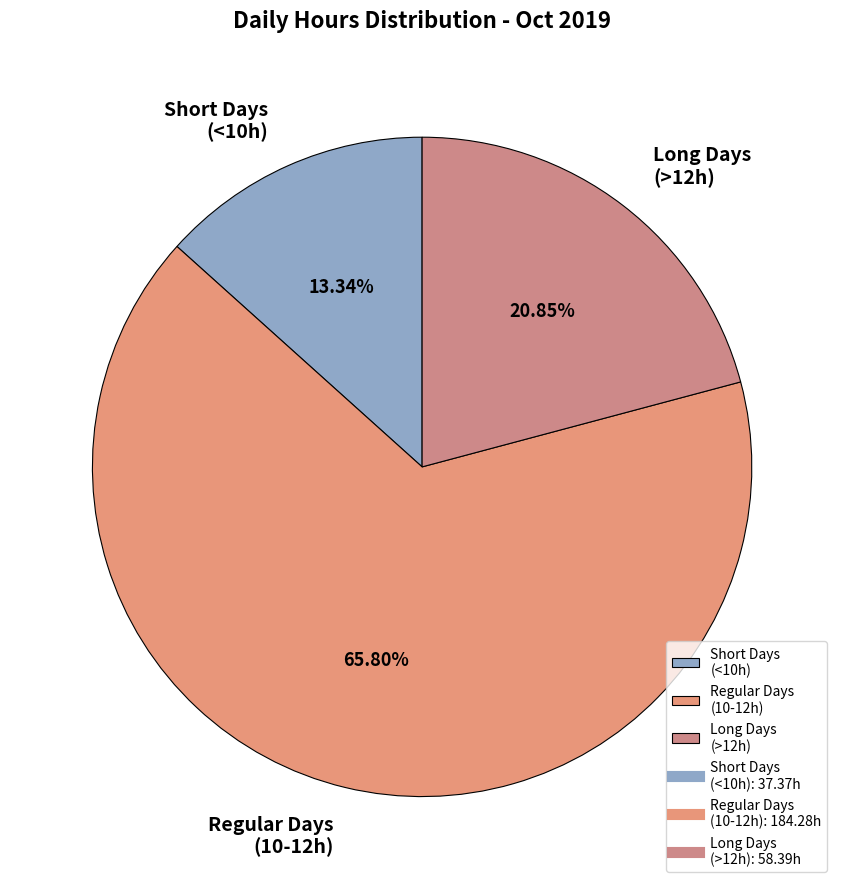

Which has a higher value, Short Days (<10h) or Regular Days (10-12h)?

Regular Days (10-12h)